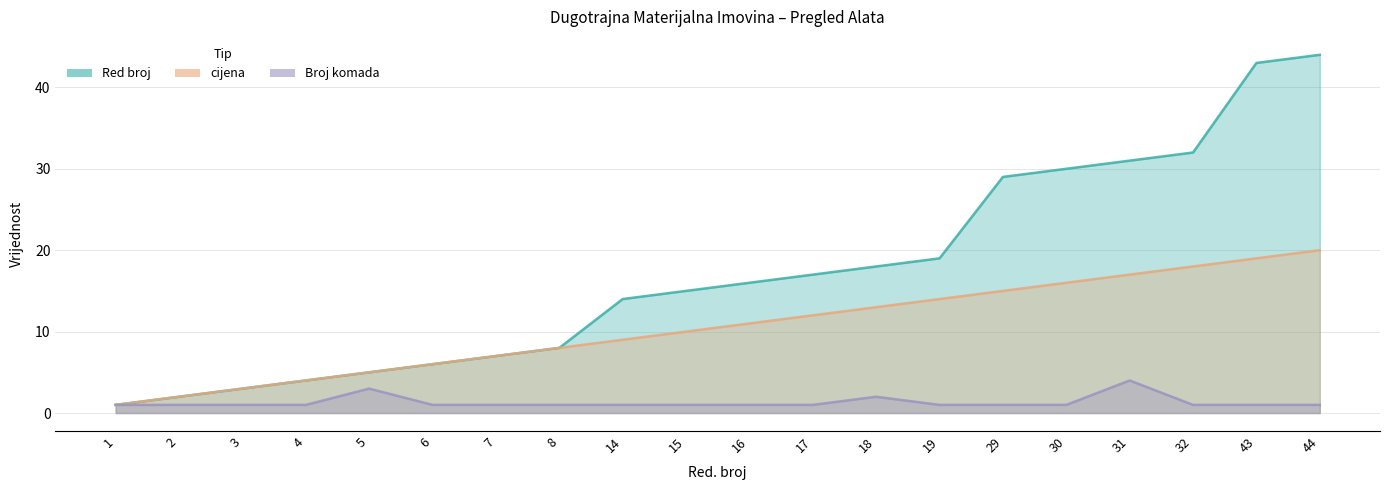

Reading left to right, extract all data points from this chart.

Red broj: 1	2	3	4	5	6	7	8	14	15	16	17	18	19	29	30	31	32	43	44
cijena: 1	2	3	4	5	6	7	8	9	10	11	12	13	14	15	16	17	18	19	20
Broj komada: 1	1	1	1	3	1	1	1	1	1	1	1	2	1	1	1	4	1	1	1